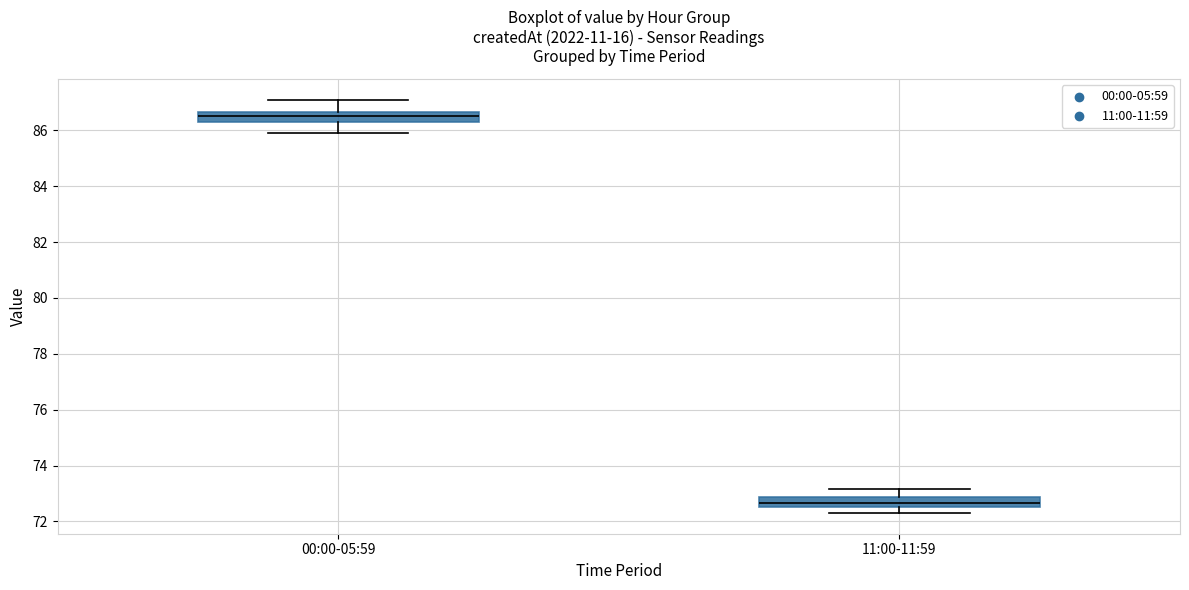

Which box's median line is the lowest?

11:00-11:59